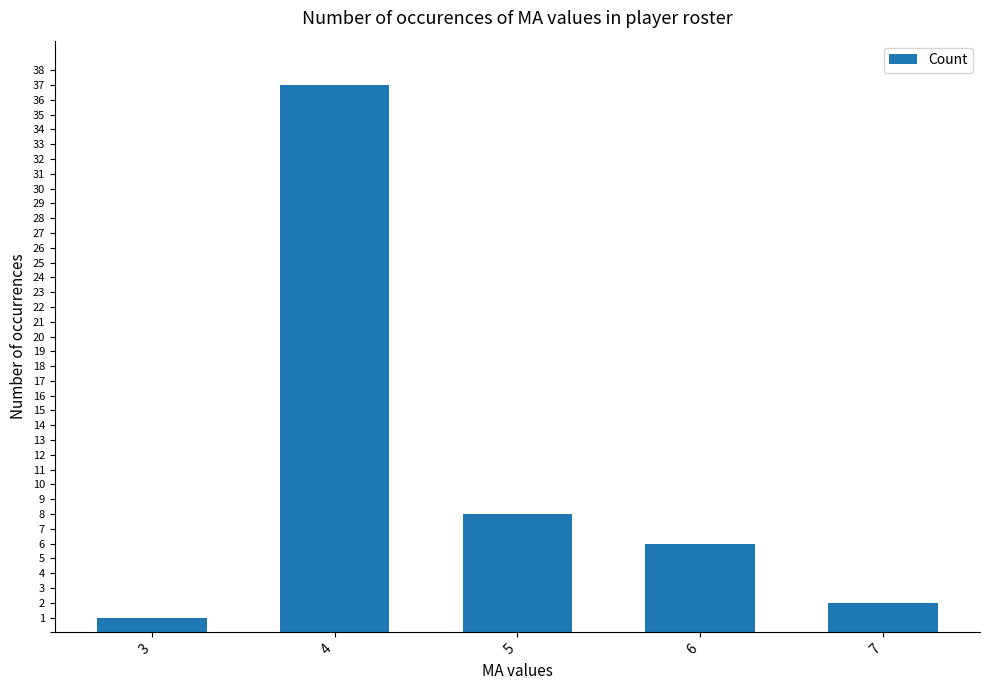

Which label corresponds to the smallest value in the chart?

3